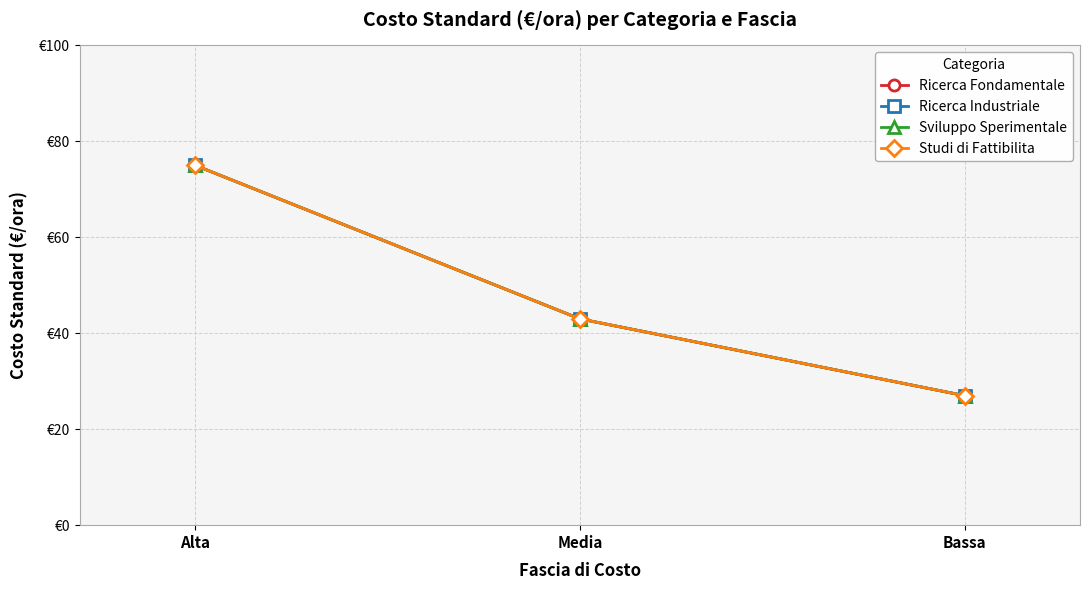

What is the difference between the maximum and minimum values in the Ricerca Fondamentale series?

48